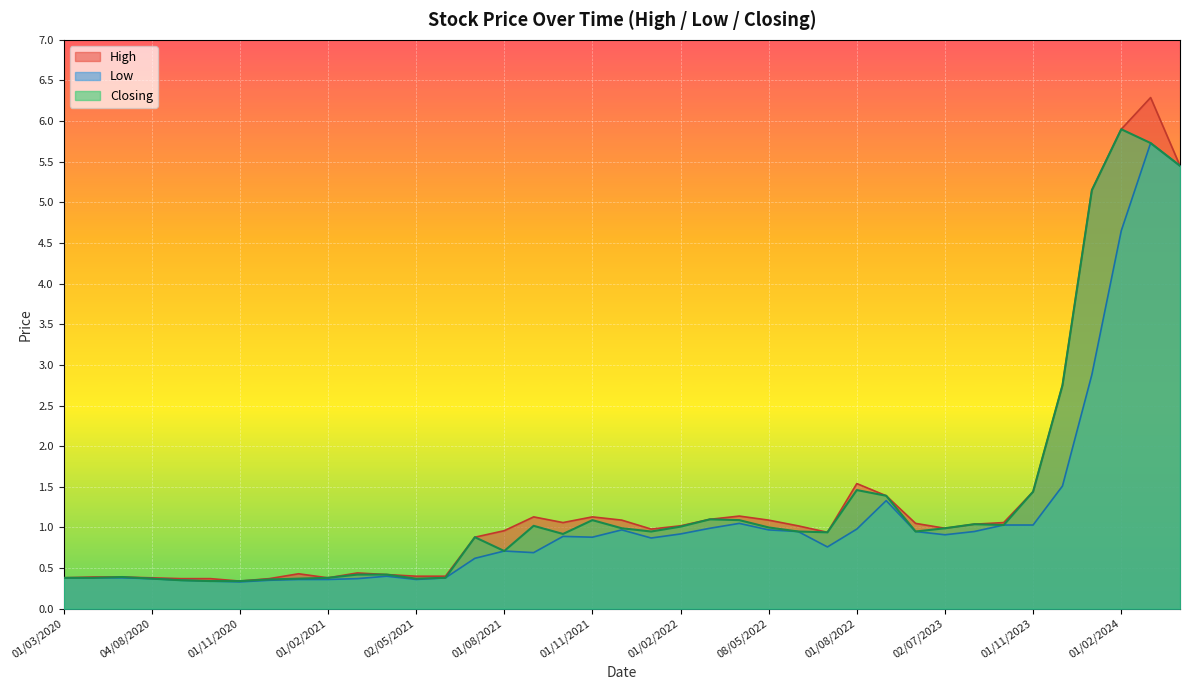

Rank the series by their average value, from lowest to highest.

Low, Closing, High